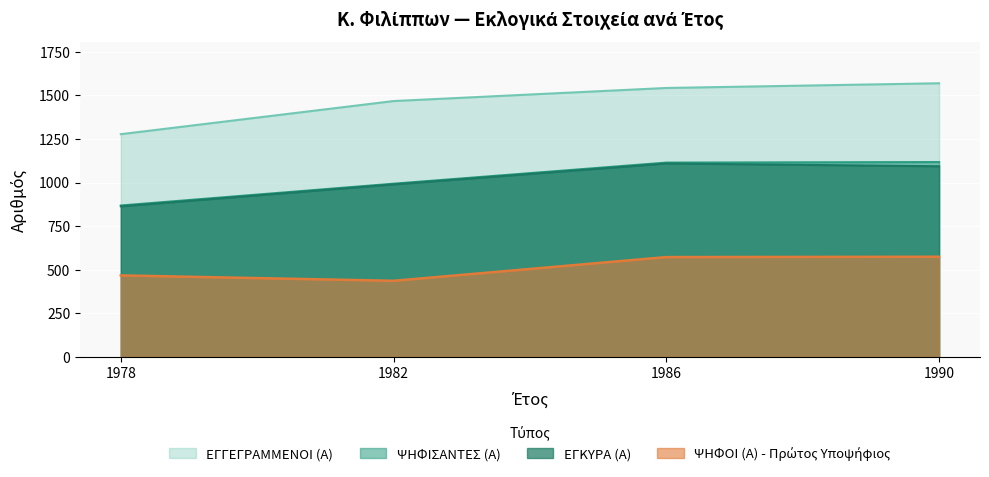

Reading left to right, list all the values displayed in this chart.

ΕΓΓΕΓΡΑΜΜΕΝΟΙ (Α): 1978=1278	1982=1468	1986=1543	1990=1570
ΨΗΦΙΣΑΝΤΕΣ (Α): 1978=869	1982=994	1986=1115	1990=1118
ΕΓΚΥΡΑ (Α): 1978=864	1982=990	1986=1110	1990=1094
ΨΗΦΟΙ (Α) - Top Candidate: 1978=468	1982=437	1986=573	1990=575